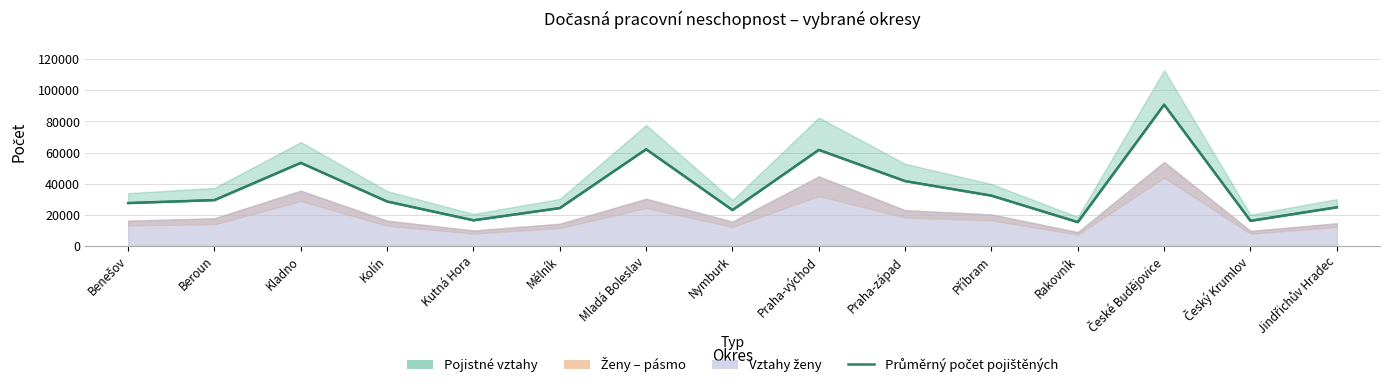

Is it true that the value at Benešov is 7358?

False